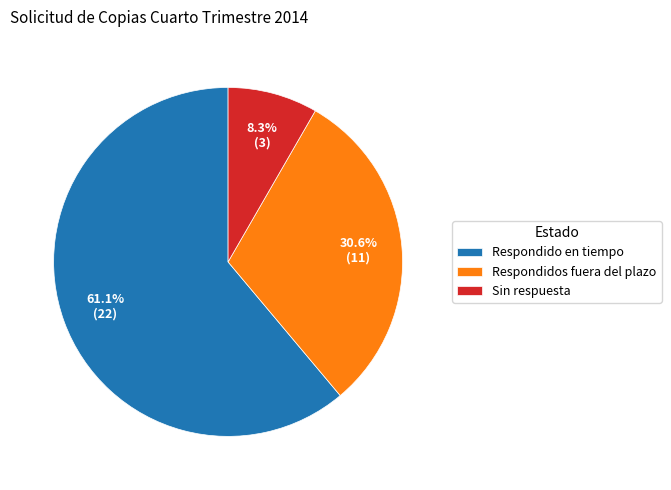

How many slices are in this pie chart?

3